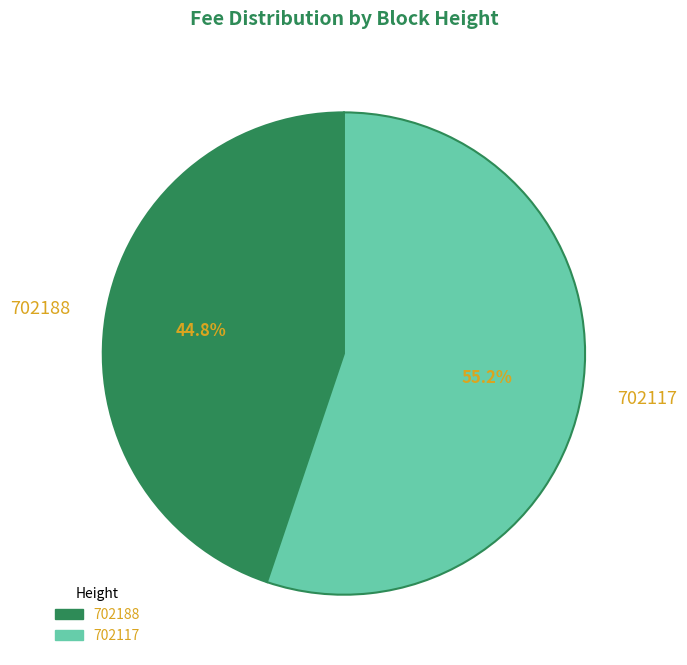

What is the smallest slice in the pie chart?

702188